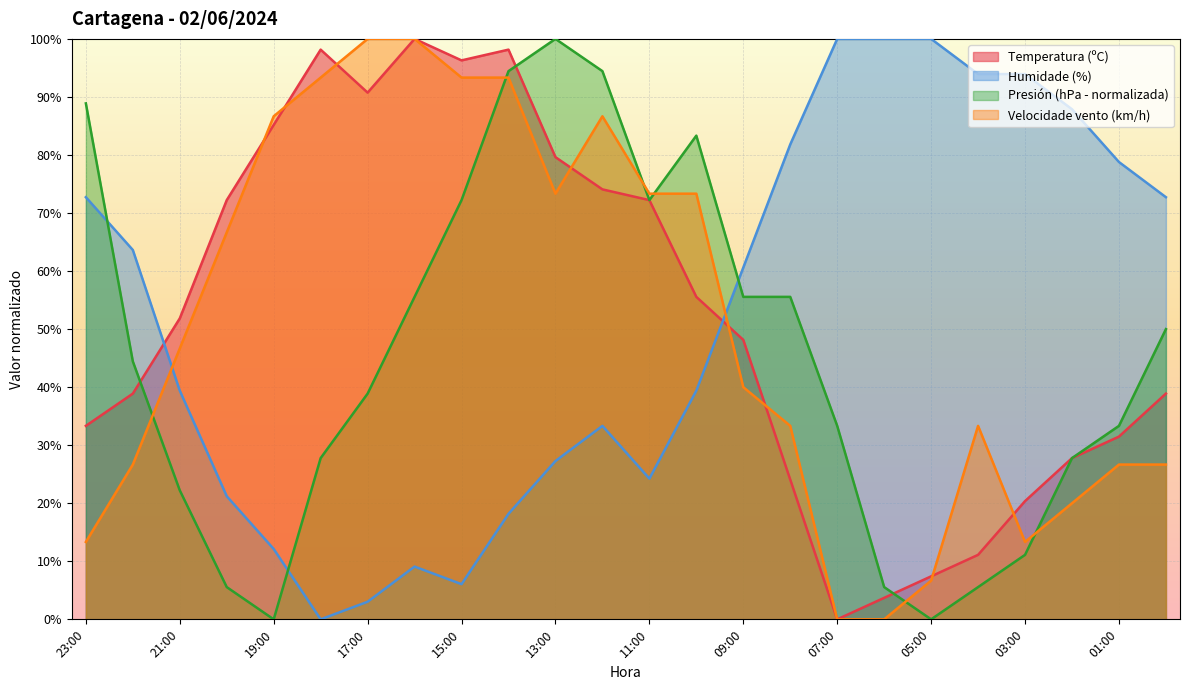

What is the average value of the Temperatura (ºC) series?

52.5